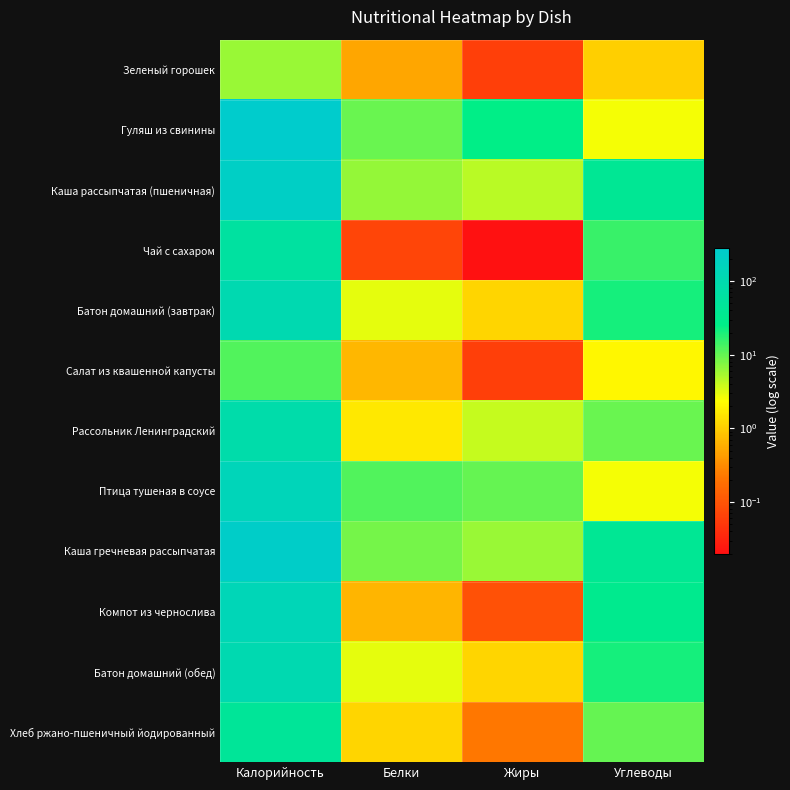

Between Углеводы and Калорийность, which is larger?

Калорийность